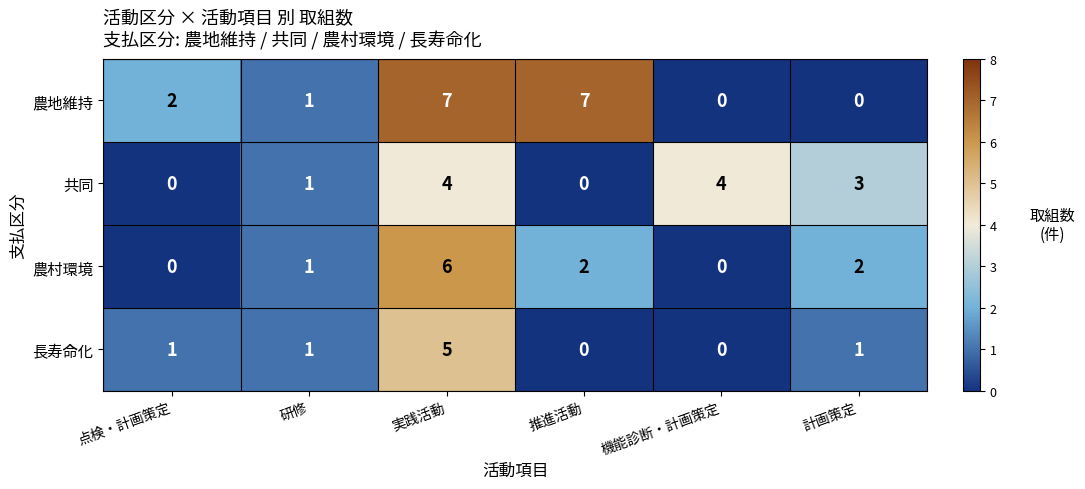

Count the 農村環境 values in the range 0 to 2.

5